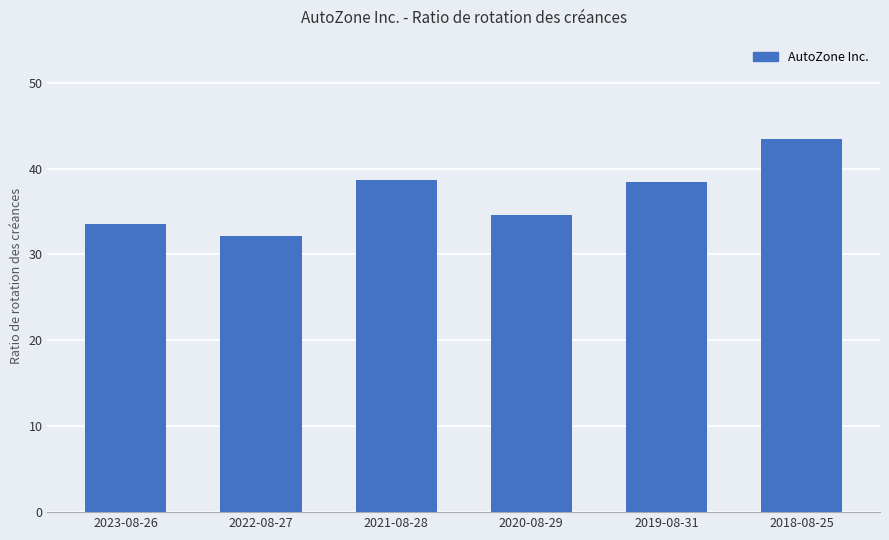

True or false: the data shows 17.8 at 2022-08-27.

False